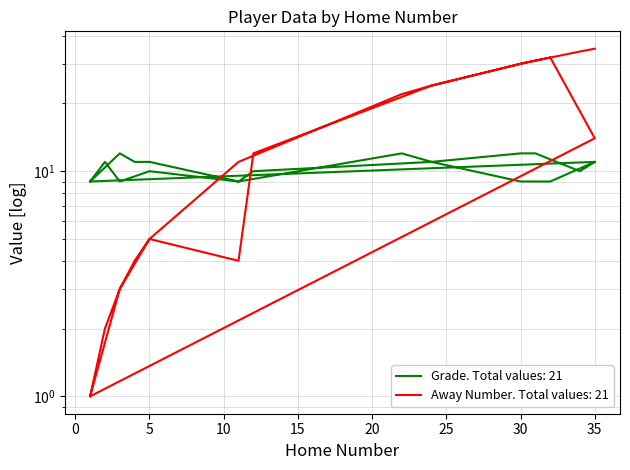

What is the difference between the maximum and minimum values in the Away Number series?

34